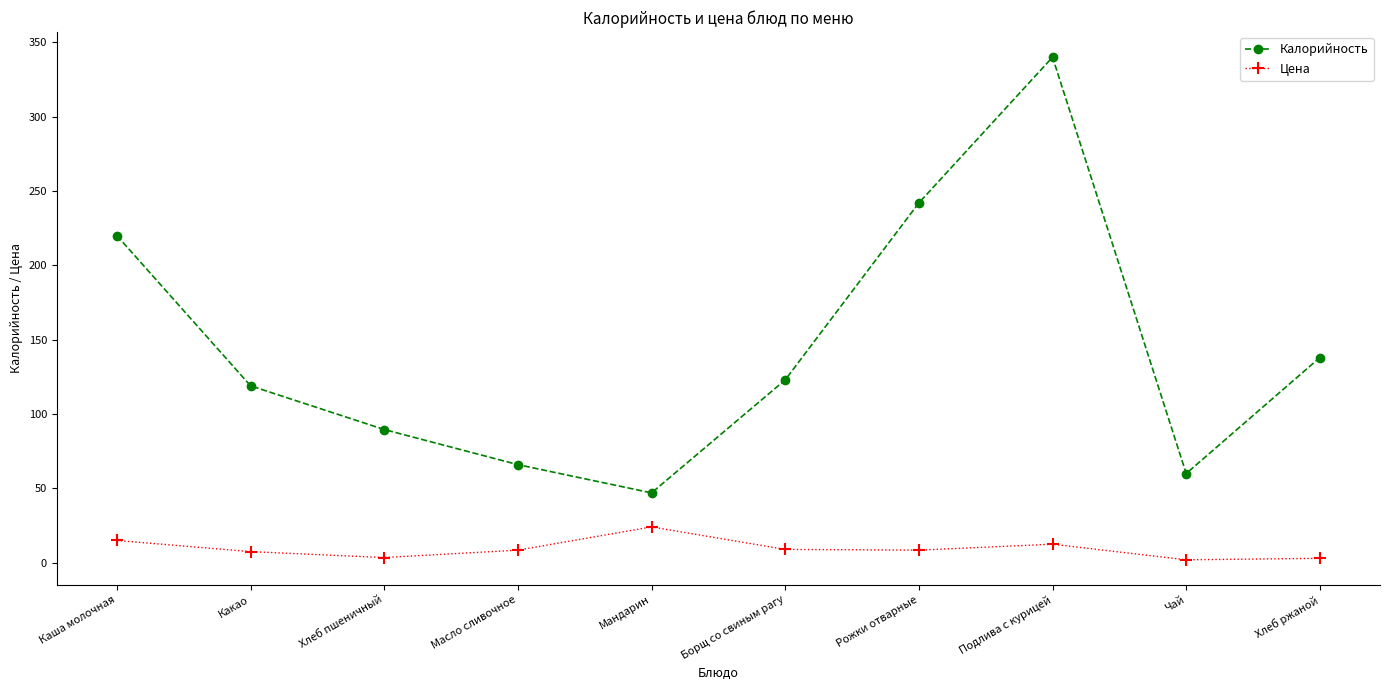

What is the difference between the Цена values at Борщ со свиным рагу and Масло сливочное?

0.5